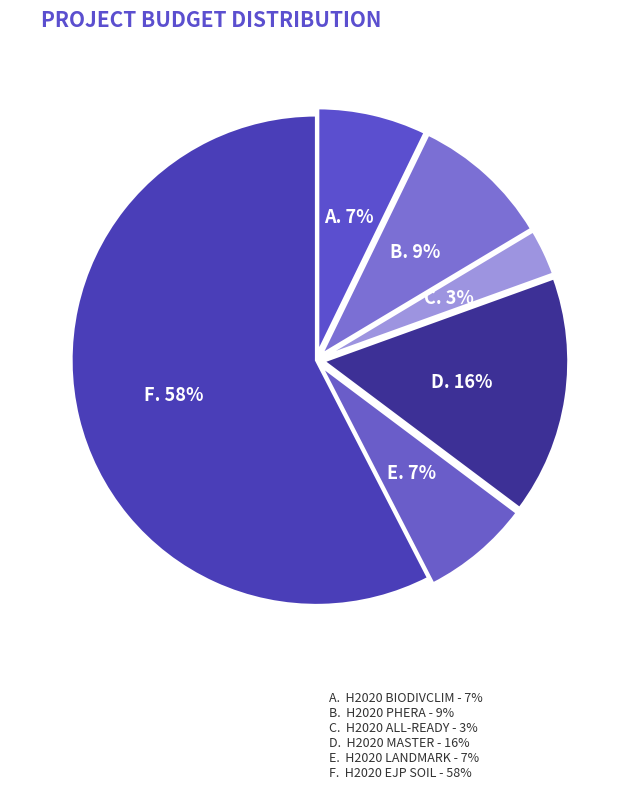

Rank the categories by value from lowest to highest.

H2020 ALL-Ready, H2020 LANDMARK, H2020 BiodivClim, H2020 PHERA, H2020 MASTER, H2020 EJP SOIL